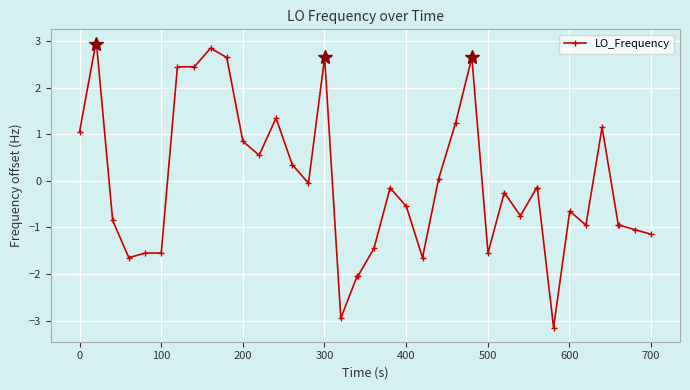

What is the greatest value displayed?

2.9